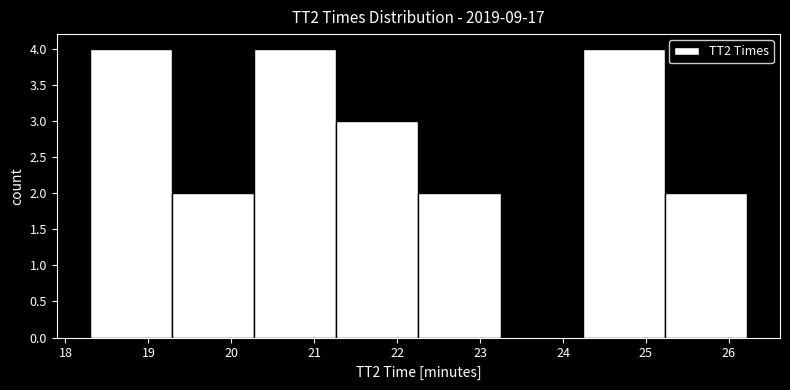

Reading left to right, transcribe this chart: for each bar, give the range it covers on the x-axis and its height. Neither the bar edges nor the heights are printed on the chart, so give them approximately, as read against the axes.

18.3 to 19.3: 4
19.3 to 20.3: 2
20.3 to 21.3: 4
21.3 to 22.3: 3
22.3 to 23.2: 2
23.2 to 24.2: 0
24.2 to 25.2: 4
25.2 to 26.2: 2